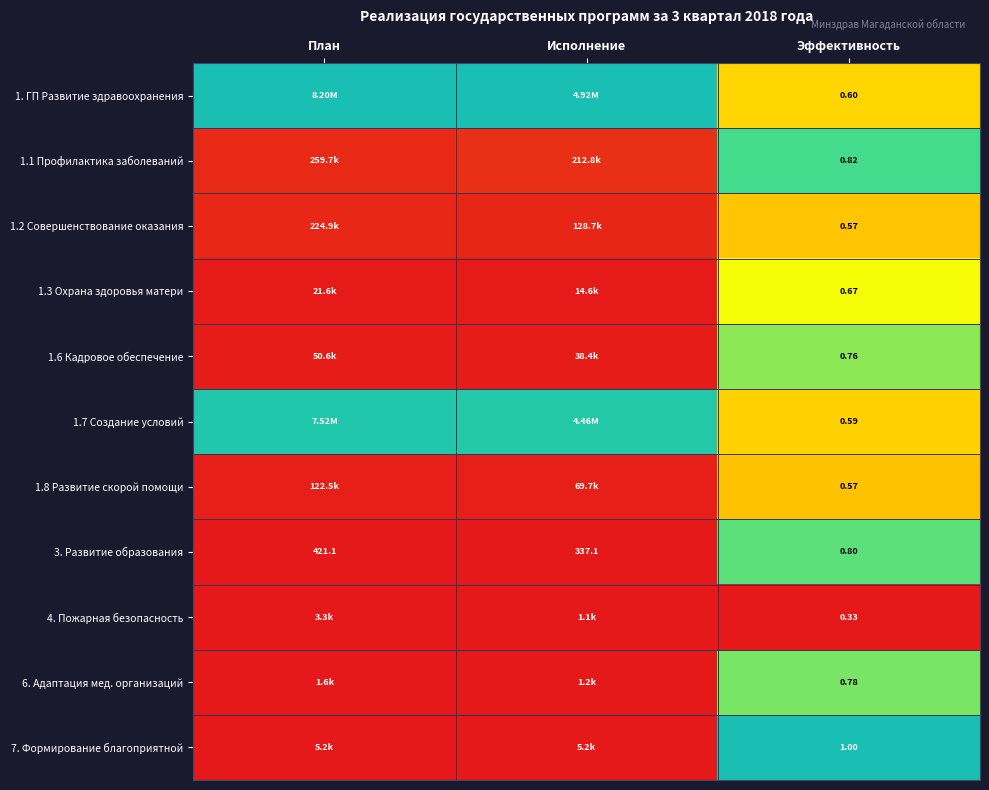

Is the value of 4. Пожарная безопасность at Эффективность greater than the value of 1.2 Совершенствование оказания at Эффективность?

No